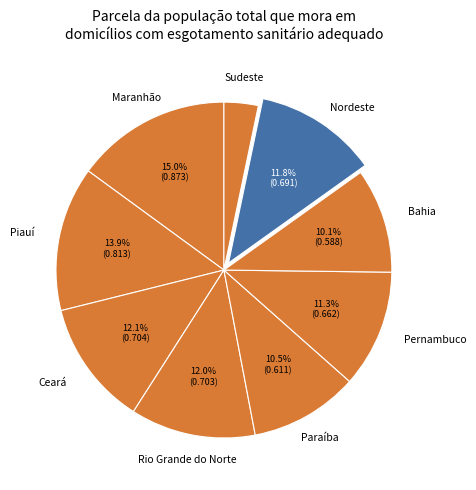

How many slices are in this pie chart?

9